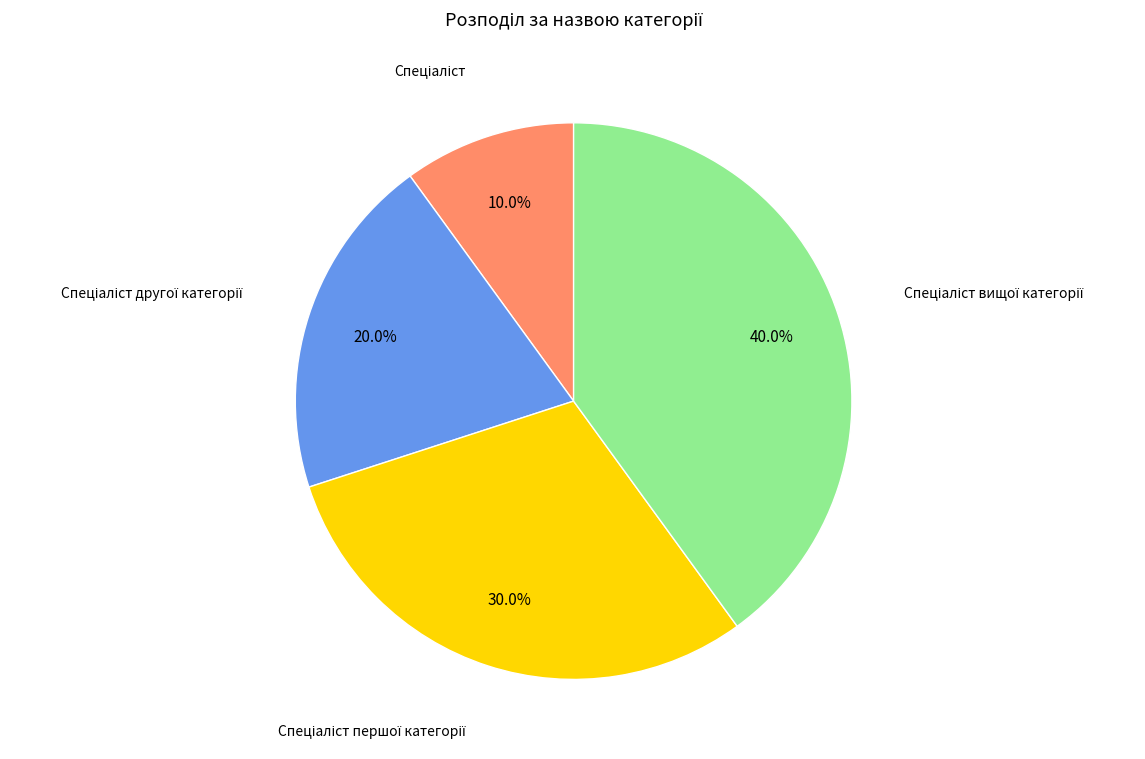

Is there a majority slice in this chart?

No